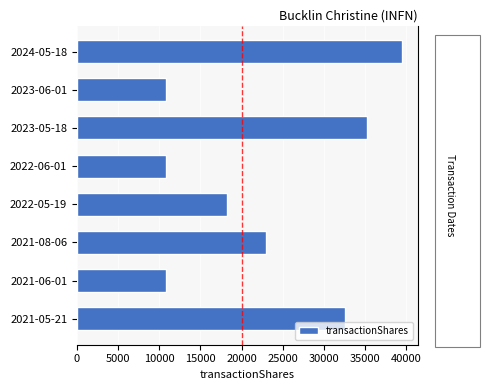

Reading left to right, transcribe all the data shown in this chart.

39447	10848	35273	10848	18211	23000	10848	32544